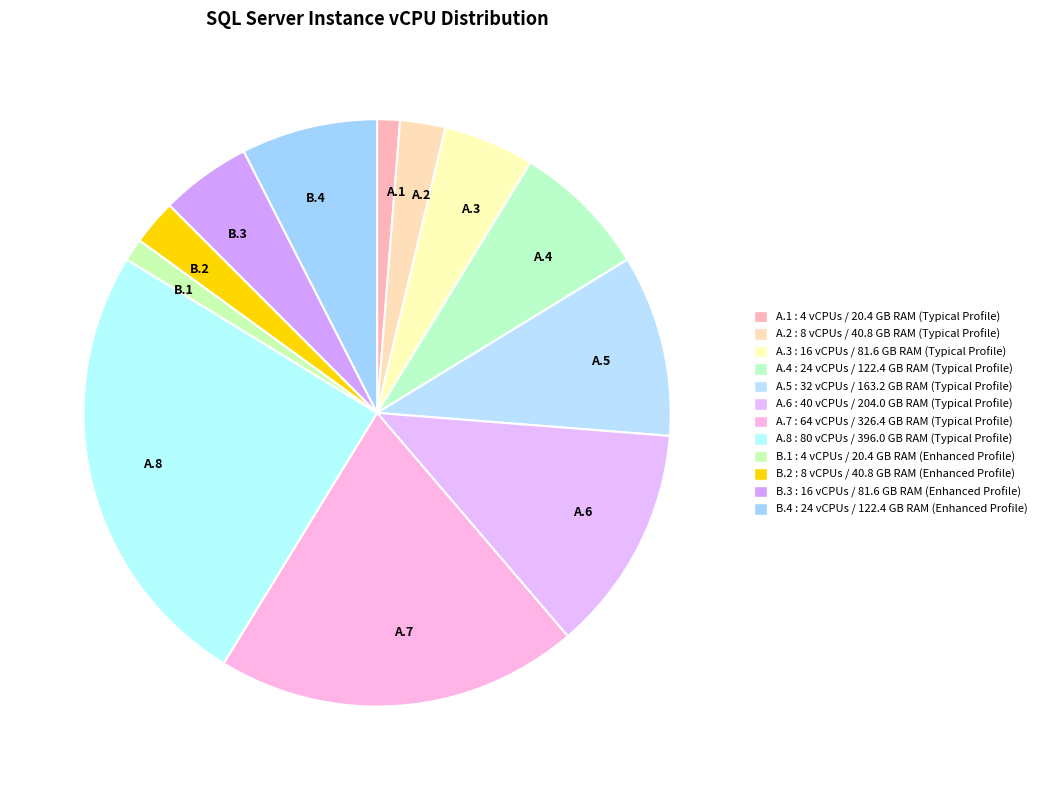

True or false: A.6 accounts for 12% of the total.

True